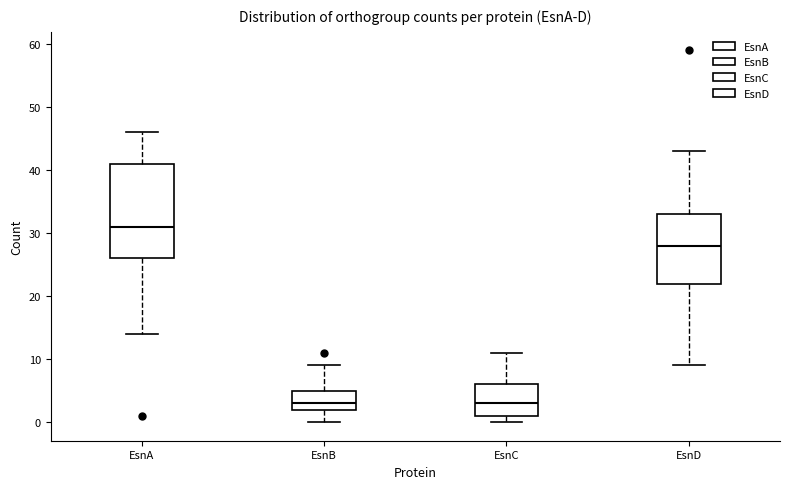

Reading left to right, transcribe this box plot: for each box, give where its median line is, the range the box spans, and where its two whiskers end, as read against the y-axis. The values are not printed on the chart, so give them approximately, as read against the axis.

EsnA: median 31, box 26 to 41, whiskers 14 to 46
EsnB: median 3, box 2 to 5, whiskers 0 to 9
EsnC: median 3, box 1 to 6, whiskers 0 to 11
EsnD: median 28, box 22 to 33, whiskers 9 to 43